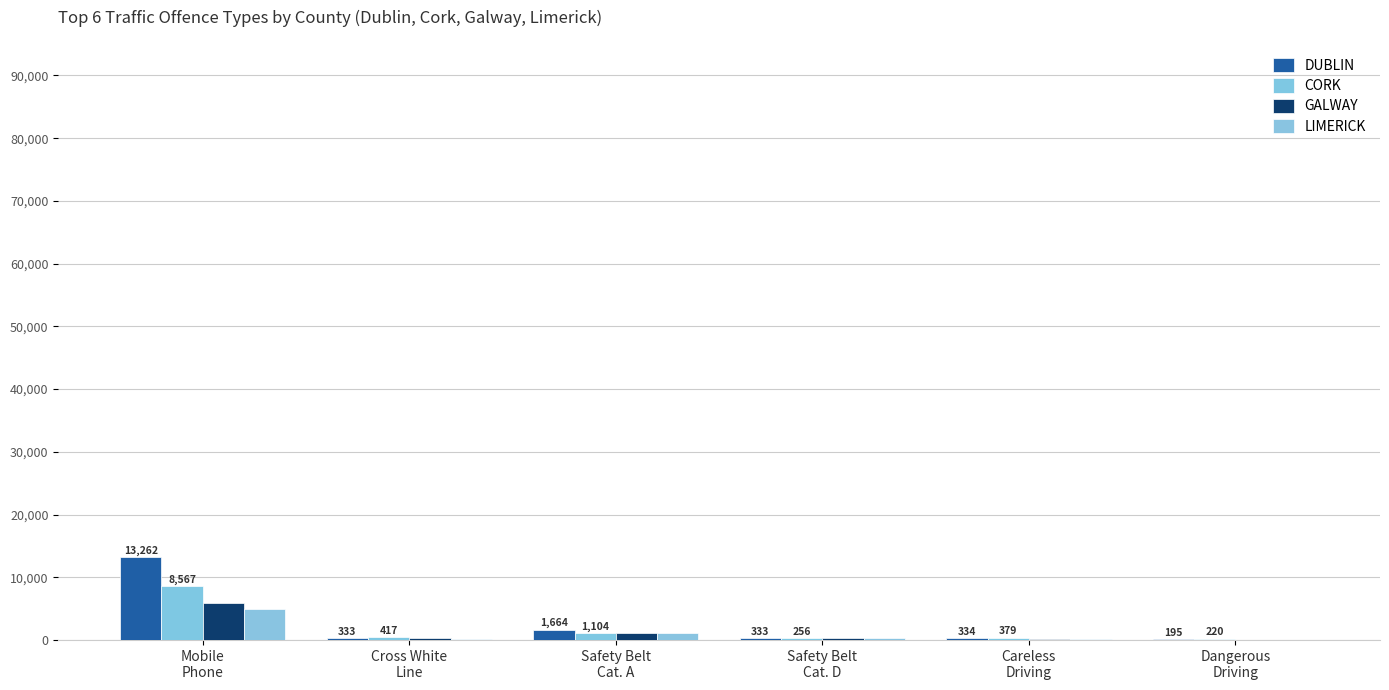

Read the LIMERICK value at Mobile
Phone, to the nearest 50.

5000